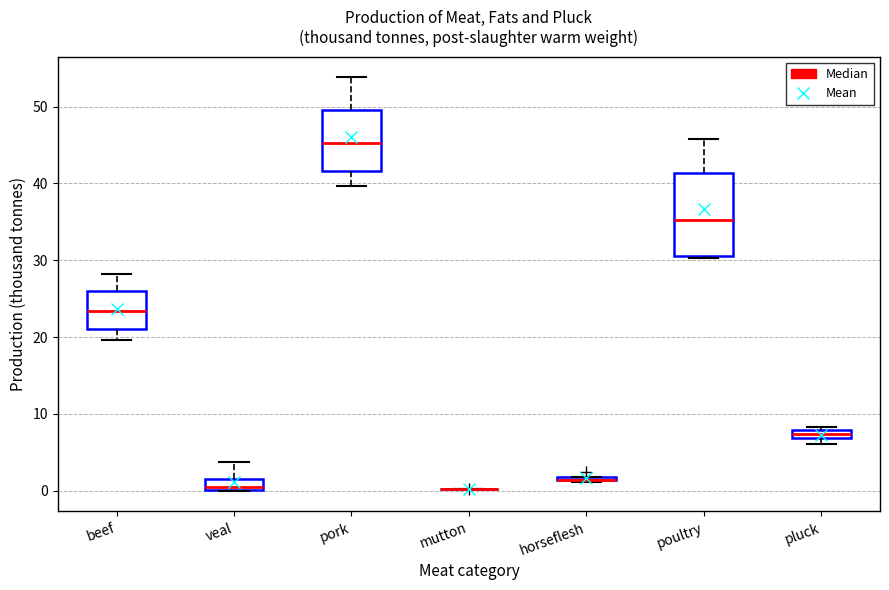

Which box is the tallest, from its lower edge to its upper edge?

poultry